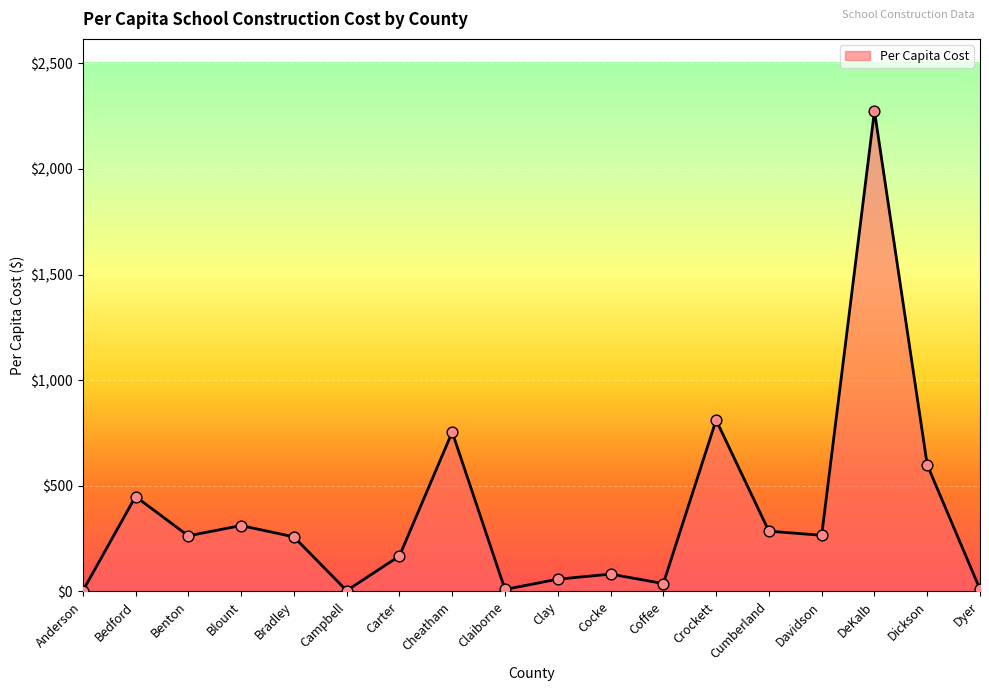

Which has a higher value, Dickson or Davidson?

Dickson